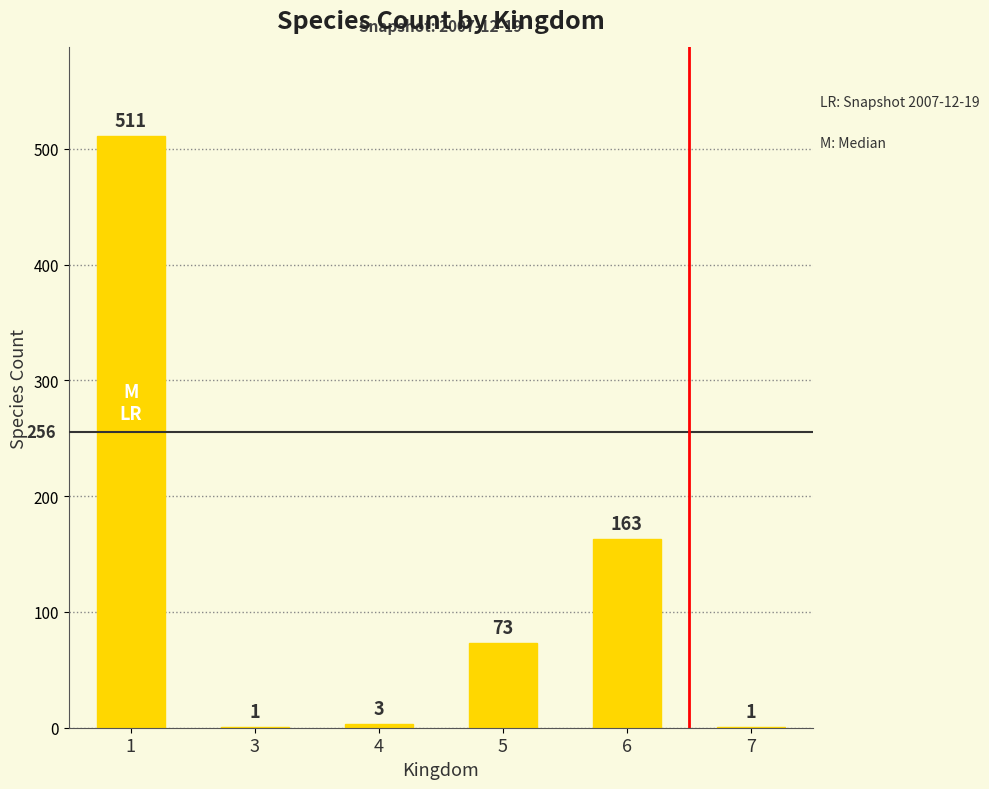

Which label corresponds to the largest value in the chart?

1